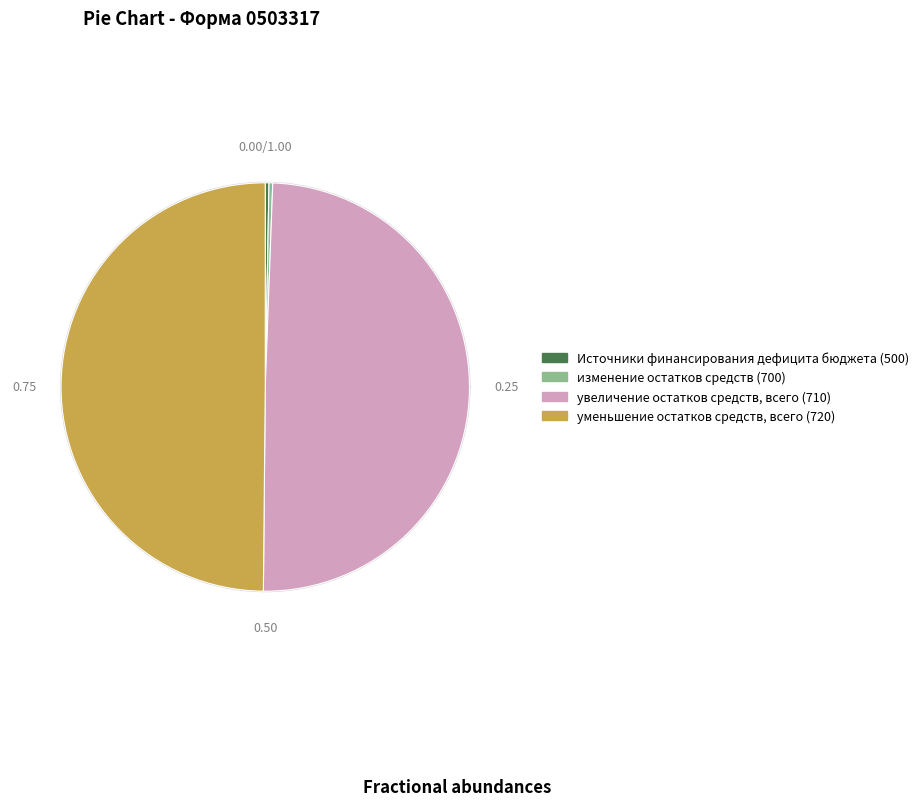

What is the largest slice in the pie chart?

уменьшение остатков средств, всего